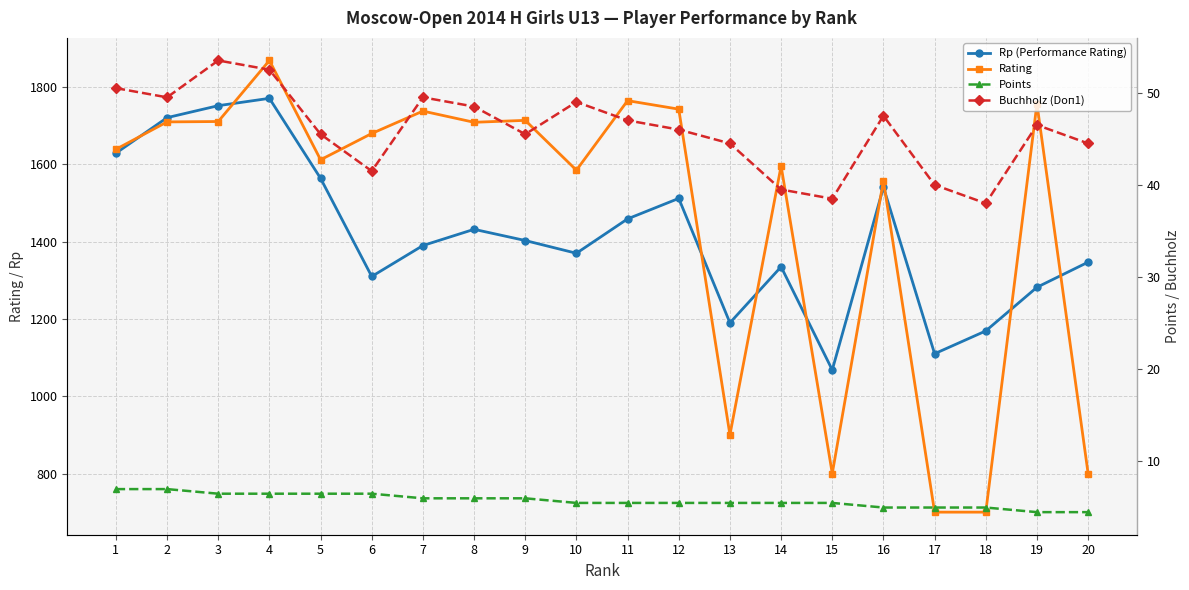

At 19, list the series in order from largest to smallest.

Rating, Rp (Performance Rating), Buchholz (Doп1), Points